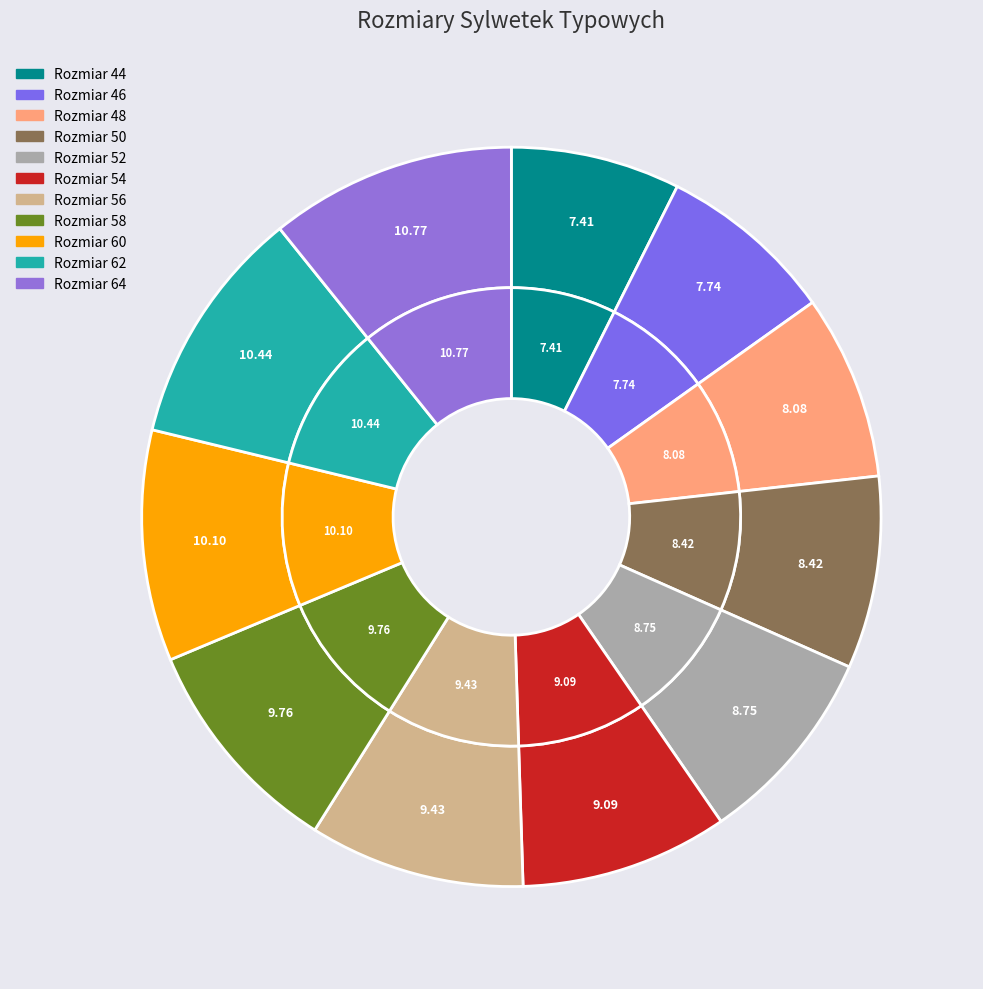

The 46 slice represents 8% of the pie. True or false?

True